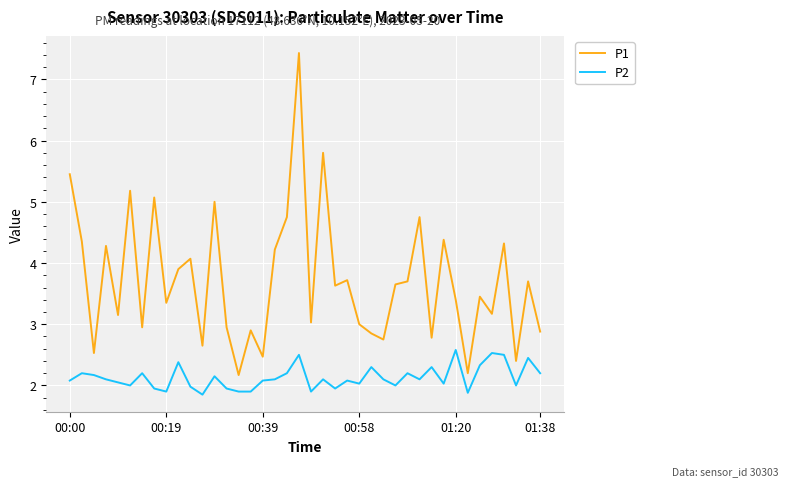

Which series has the largest total across all categories?

P1